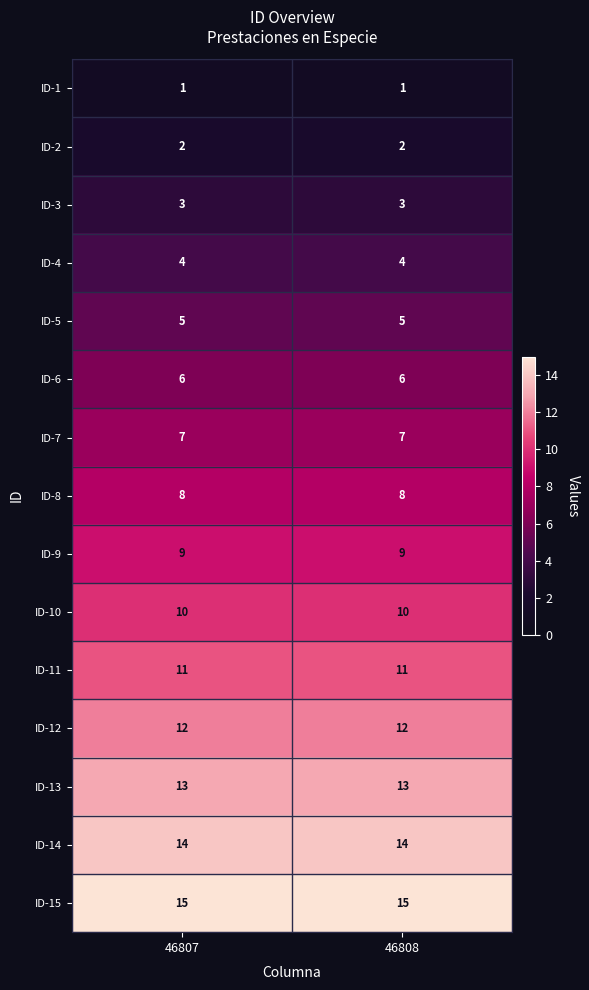

Rank the series by their maximum value, from highest to lowest.

ID-15, ID-14, ID-13, ID-12, ID-11, ID-10, ID-9, ID-8, ID-7, ID-6, ID-5, ID-4, ID-3, ID-2, ID-1